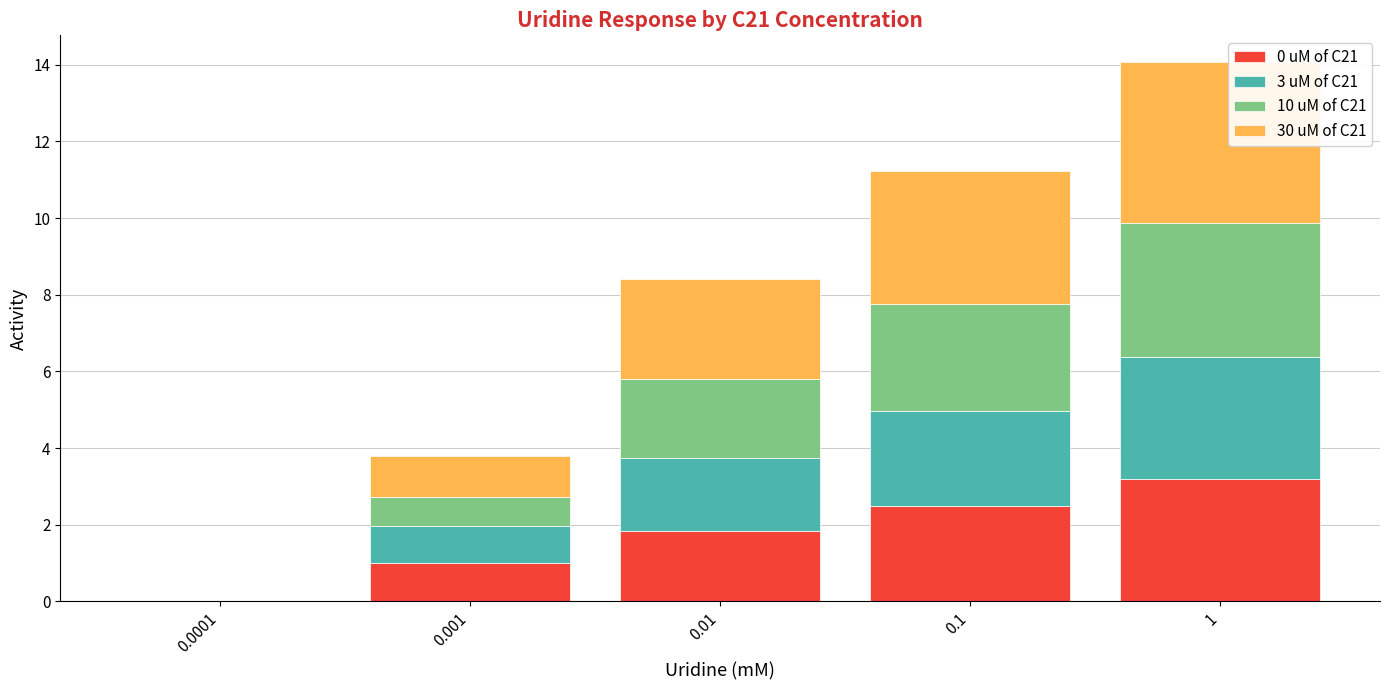

What are all the series names shown in the legend?

0 uM of C21, 3 uM of C21, 10 uM of C21, 30 uM of C21